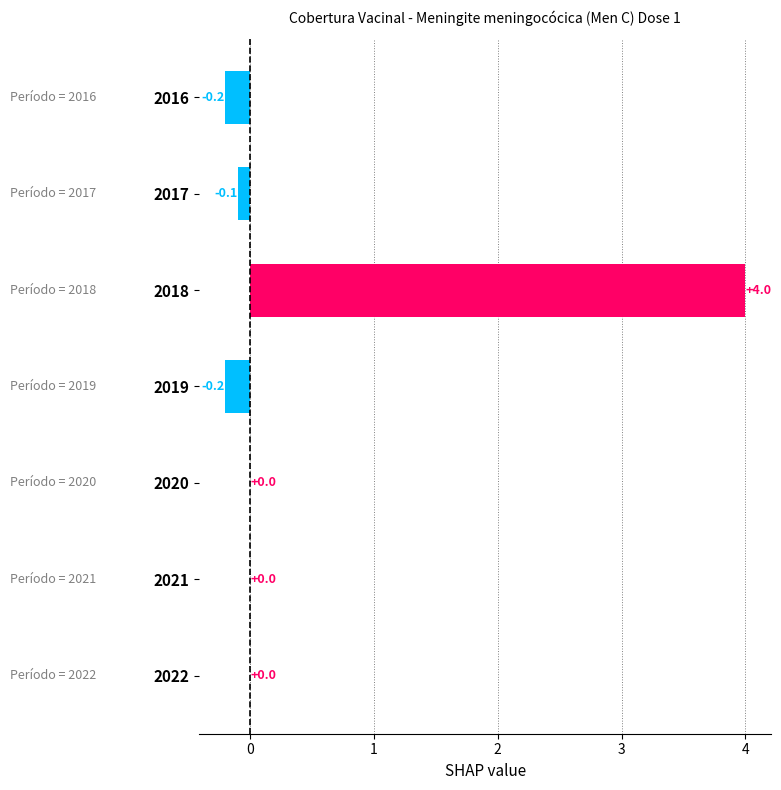

What is the sum of all values?

3.5